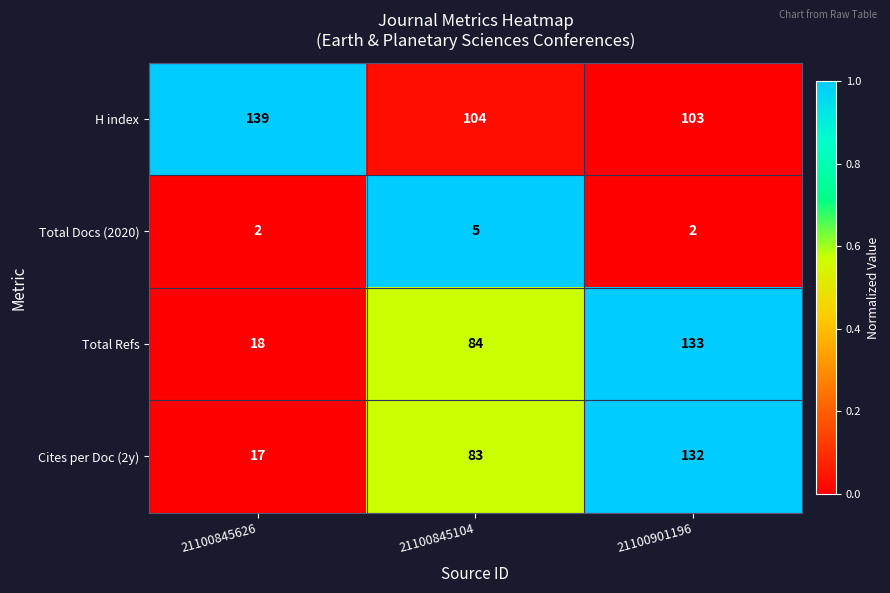

What is the highest value of the Total Docs (2020) series?

5